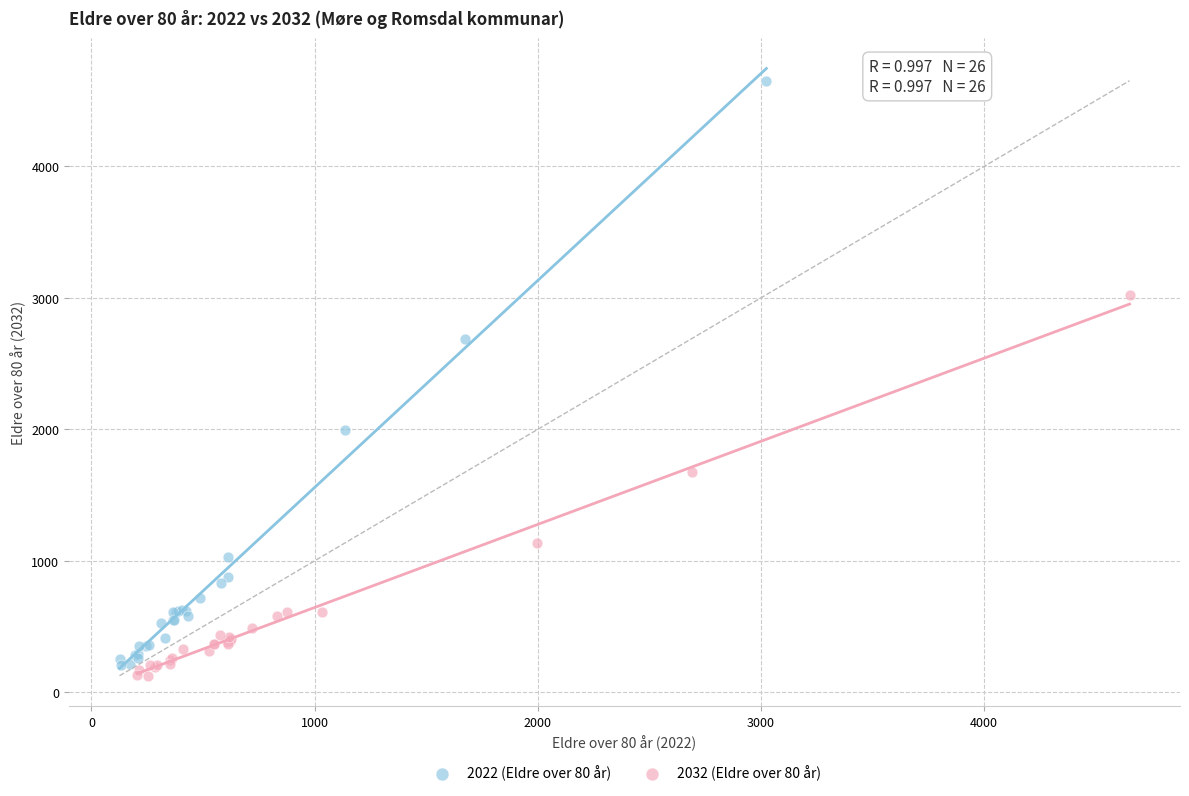

What are all the series names shown in the legend?

2022 (Eldre over 80 år), 2032 (Eldre over 80 år)